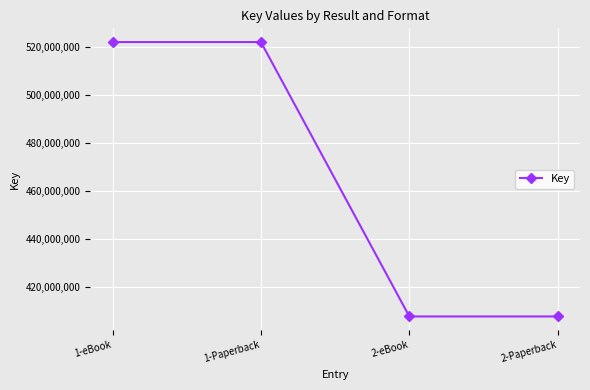

What is the ratio of the value at 1-eBook to the value at 2-eBook?

1.3